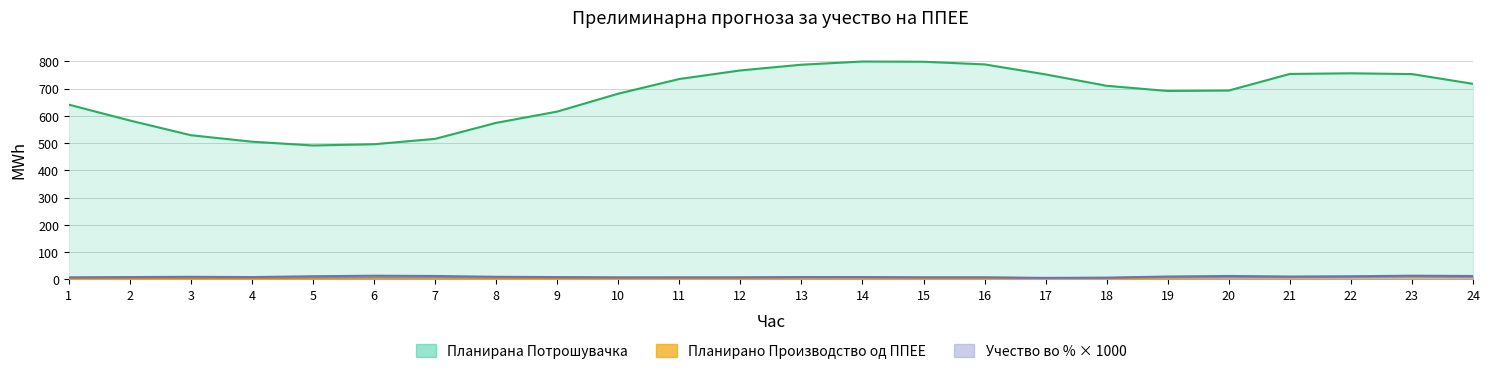

Where does the Учество во % од конзумот series first go above 8?

3